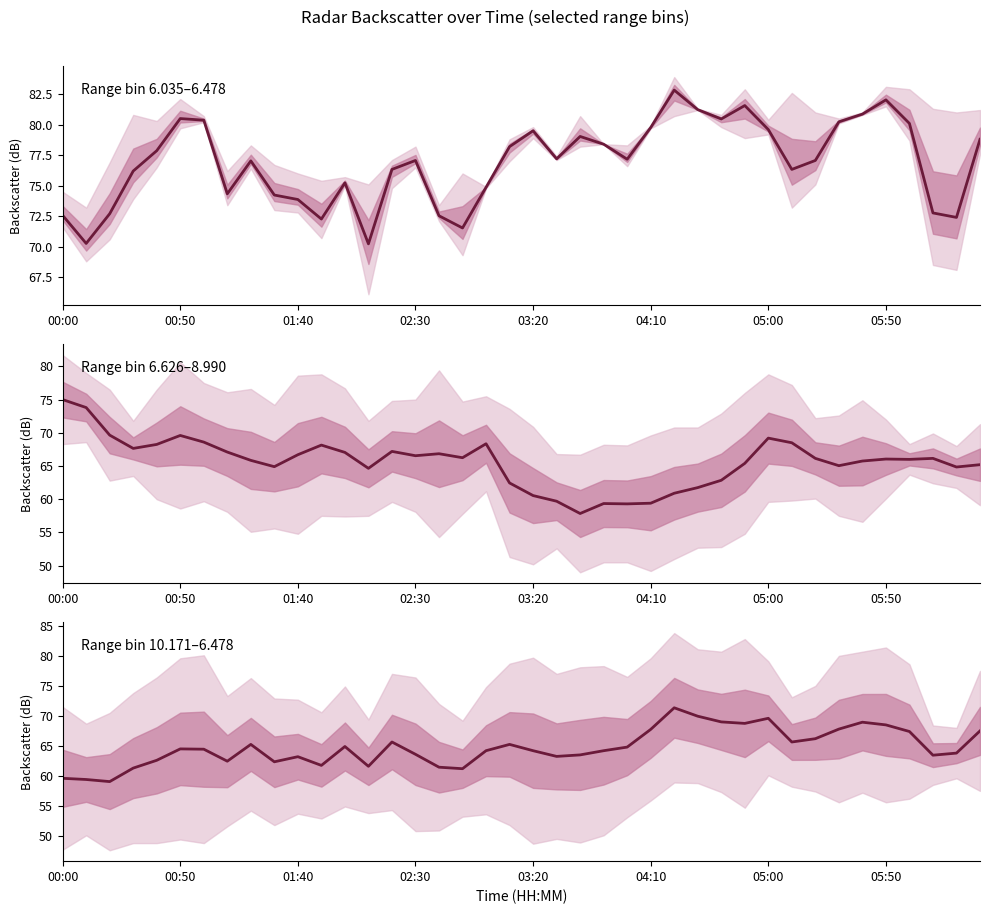

True or false: Range bin 10.171–6.478 and Range bin 6.035–6.478 cross at least once.

False